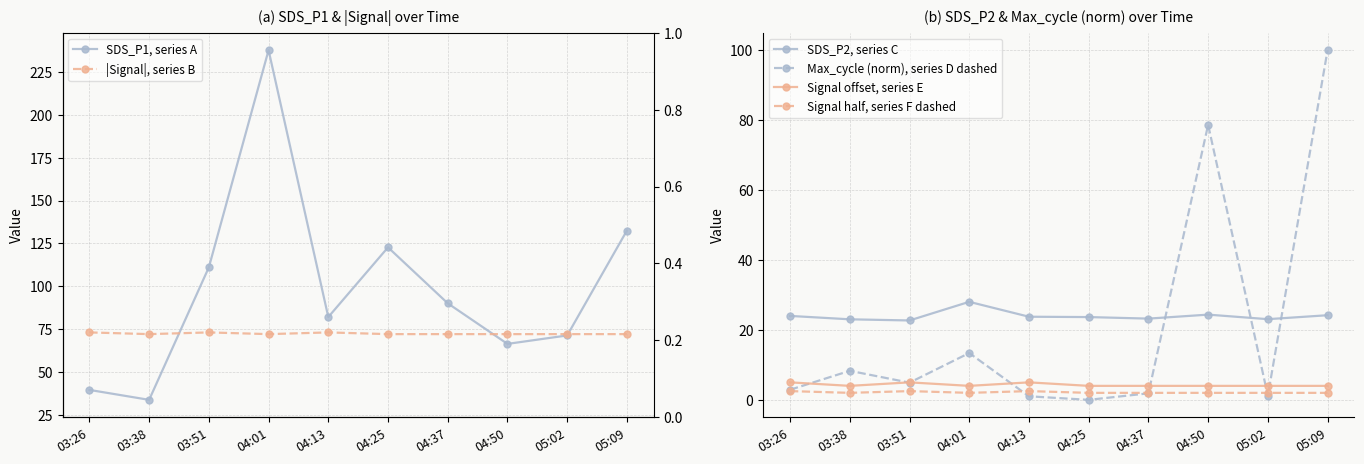

Does the chart have visible grid lines?

Yes